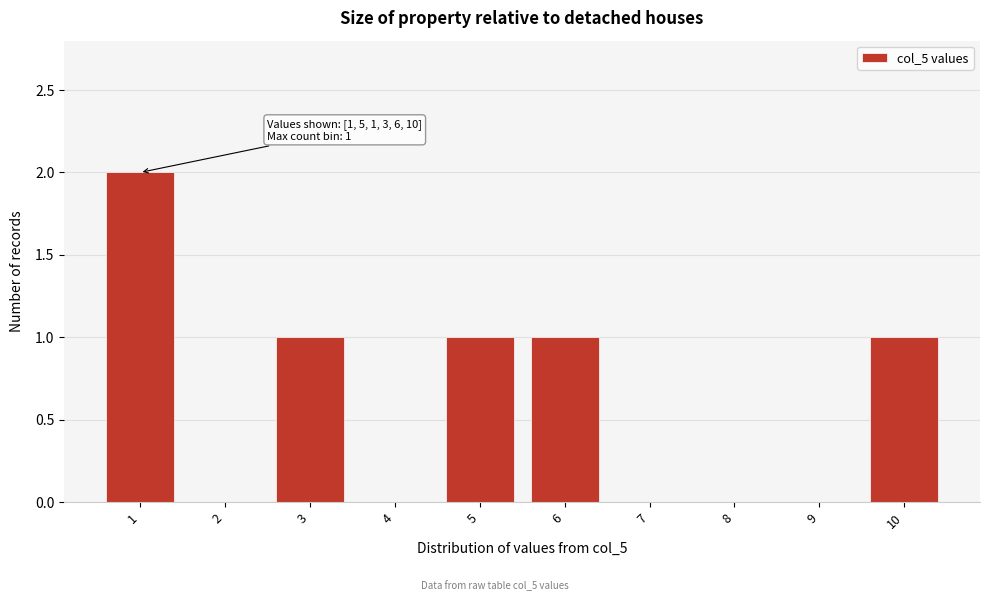

Over which range of the x-axis is the bar tallest?

0.5 to 1.5